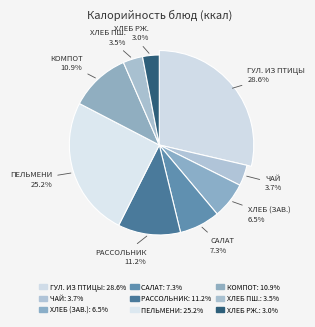

Which has a higher value, Гуляш из птицы, каша пшеничная or Пельмени куриные?

Гуляш из птицы, каша пшеничная